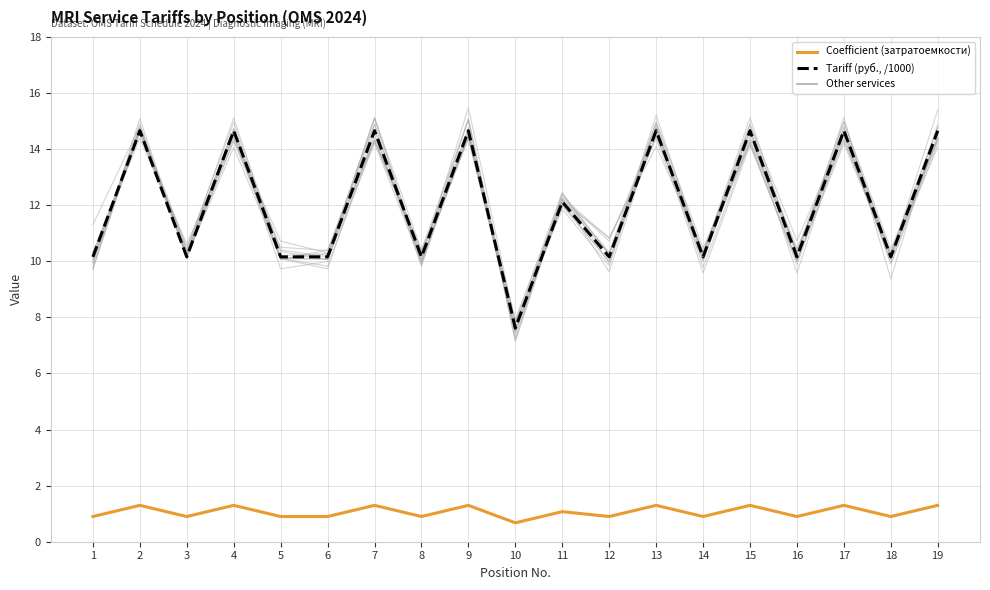

At 8, list the series in order from smallest to largest.

Coefficient (затратоемкости), Tariff (руб., /1000)